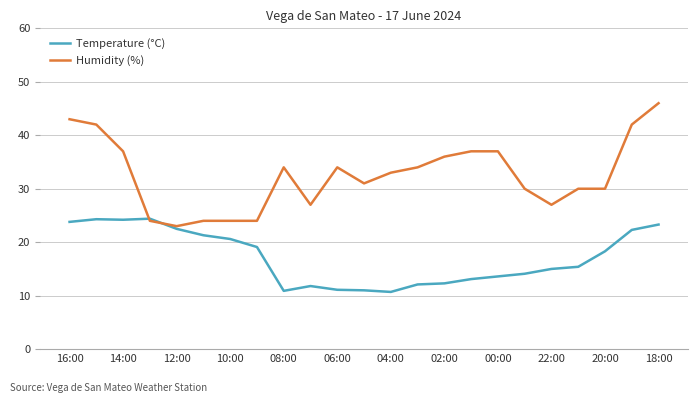

What is the maximum value for Temperature (°C)?

24.4